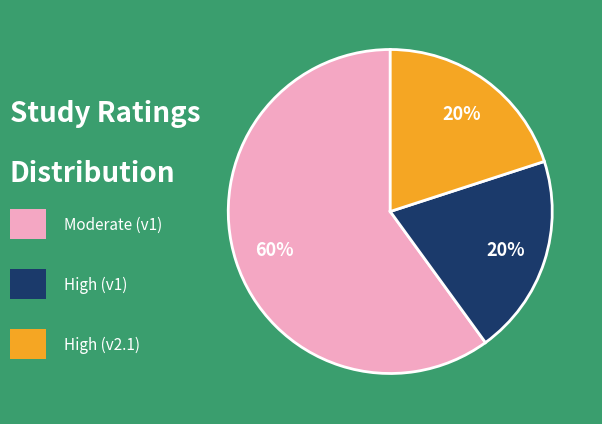

To the nearest percent, what is the average slice percentage?

33%